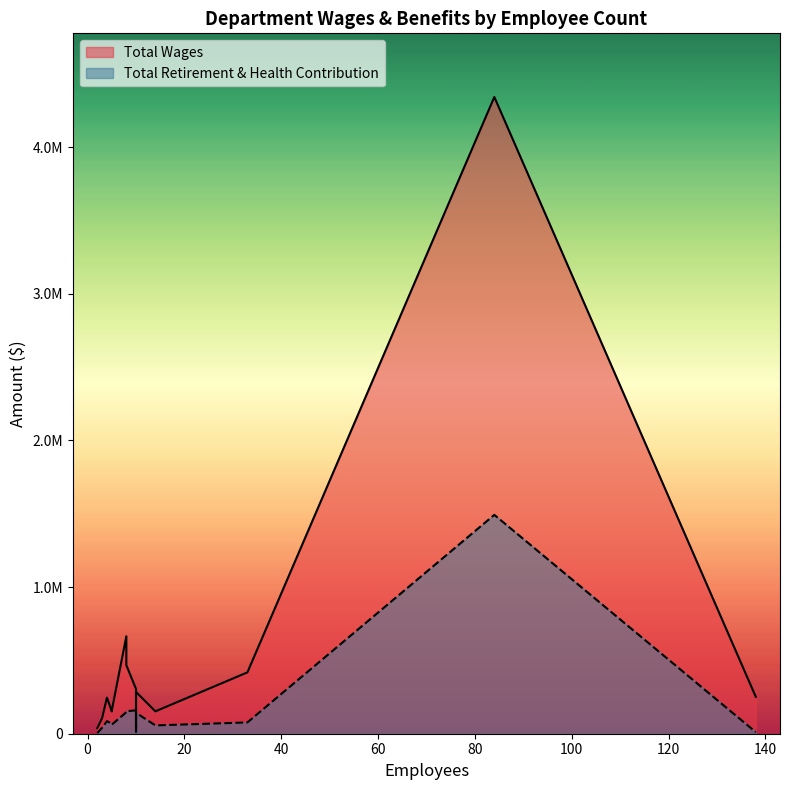

How many distinct data groups are displayed?

2